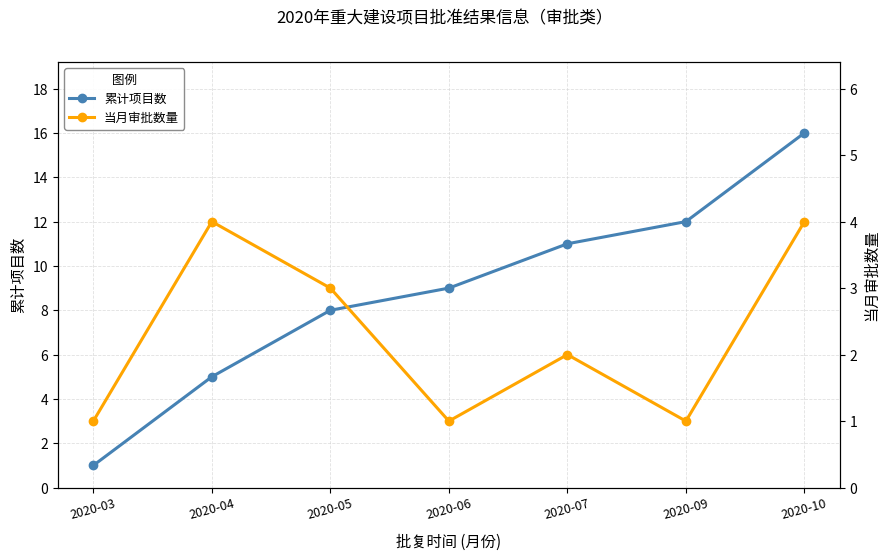

What is the lowest value of the 当月审批数量 series?

1